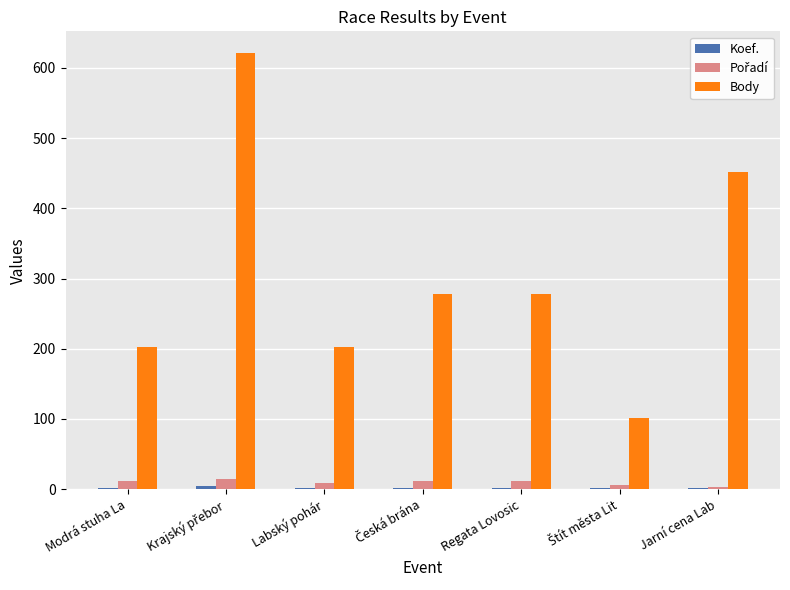

What is the greatest value displayed?

621